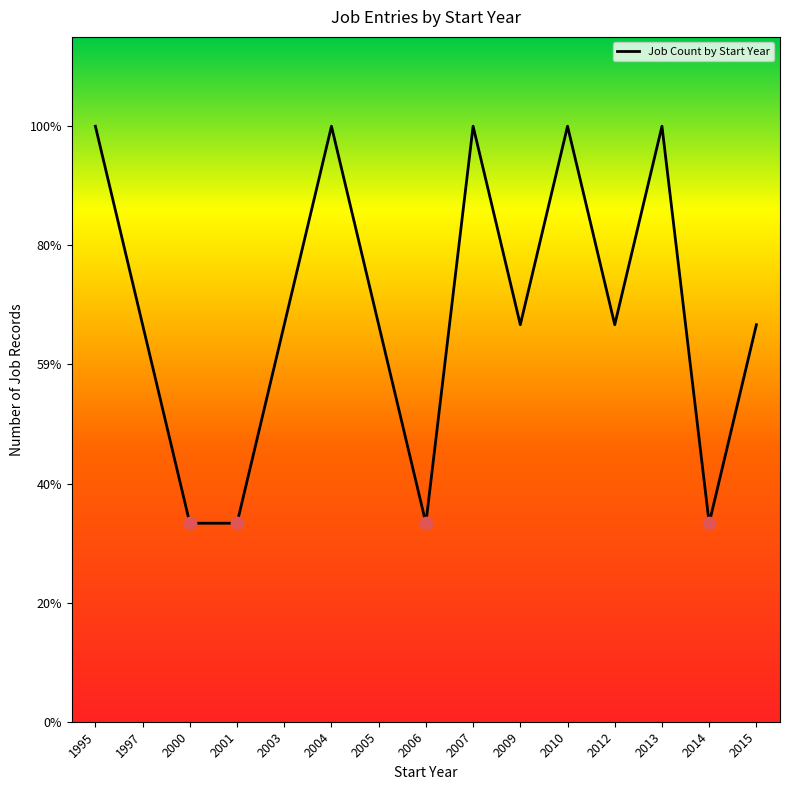

Does the chart have visible grid lines?

No